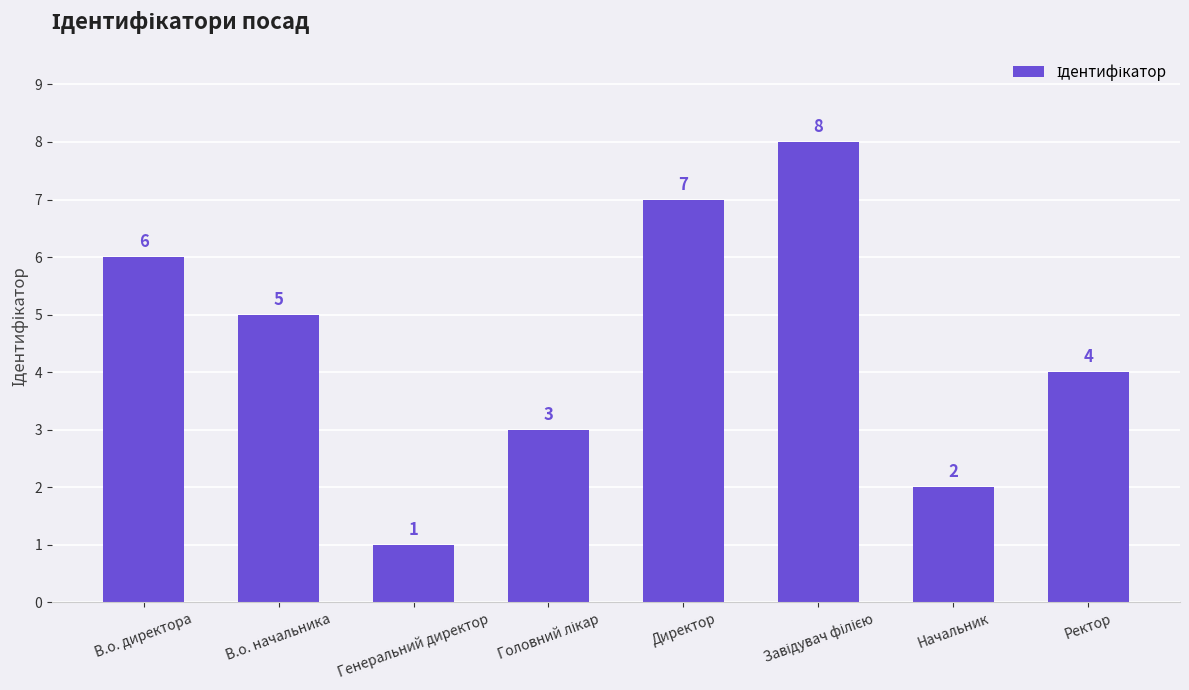

What is the value of the 2nd bar from the left?

5